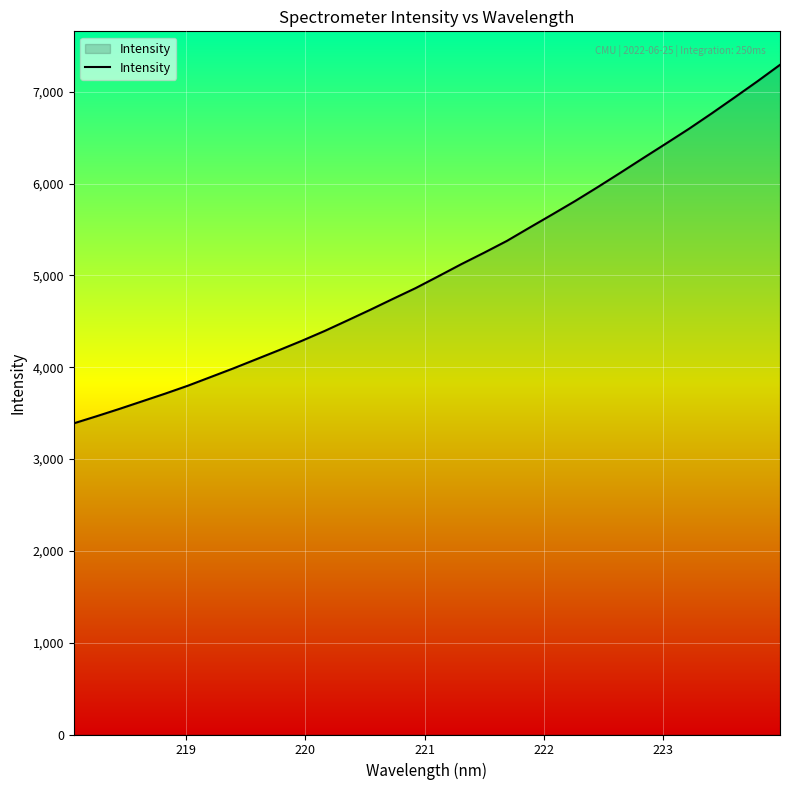

What is the minimum value shown in the chart?

3389.2